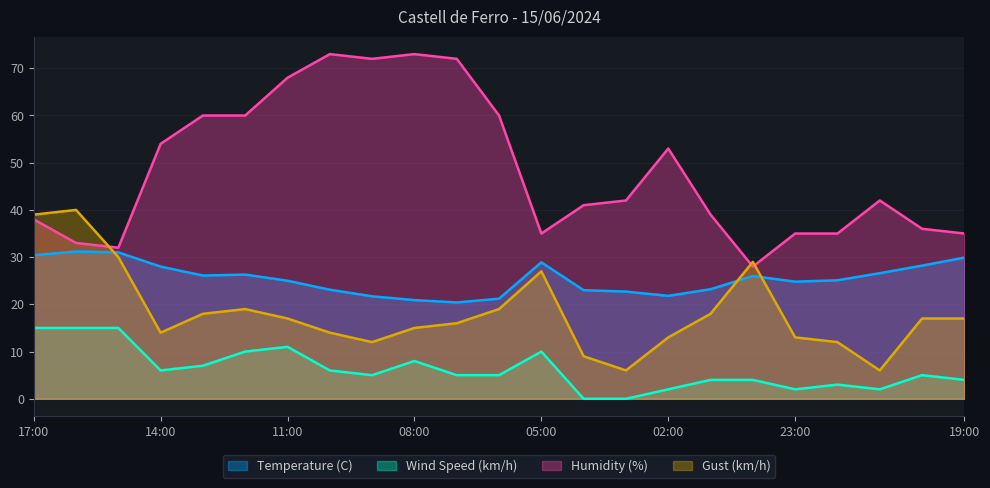

Rank the categories by Gust (km/h) value from lowest to highest.

03:00, 21:00, 04:00, 09:00, 22:00, 02:00, 23:00, 14:00, 10:00, 08:00, 07:00, 11:00, 20:00, 19:00, 13:00, 01:00, 12:00, 06:00, 05:00, 00:00, 15:00, 17:00, 16:00